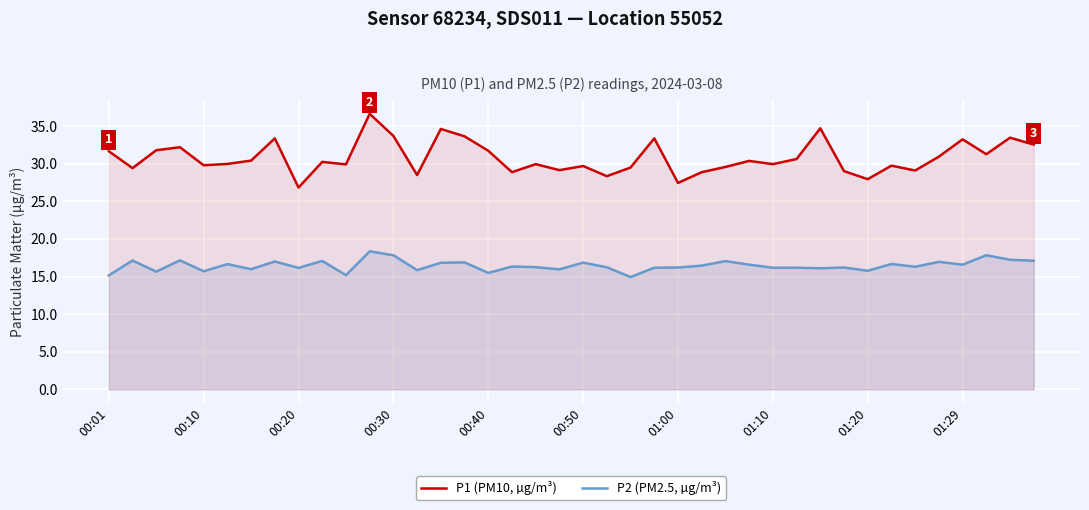

True or false: P1 (PM10, µg/m³) and P2 (PM2.5, µg/m³) cross at least once.

False